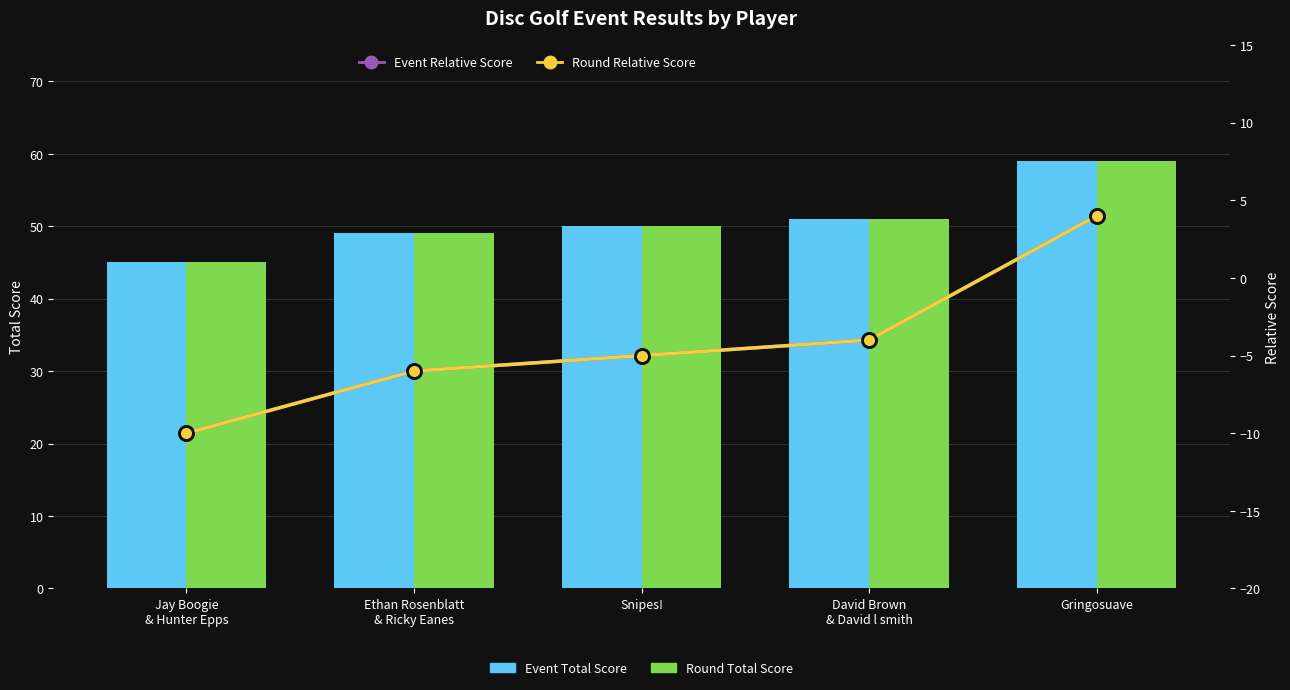

At which label is Event Relative Score closest to -3?

David Brown
& David l smith